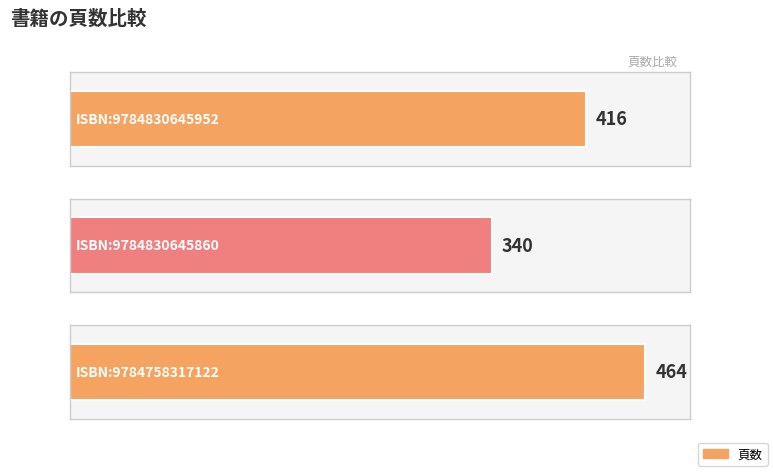

Reading left to right, transcribe all the data shown in this chart.

416	340	464